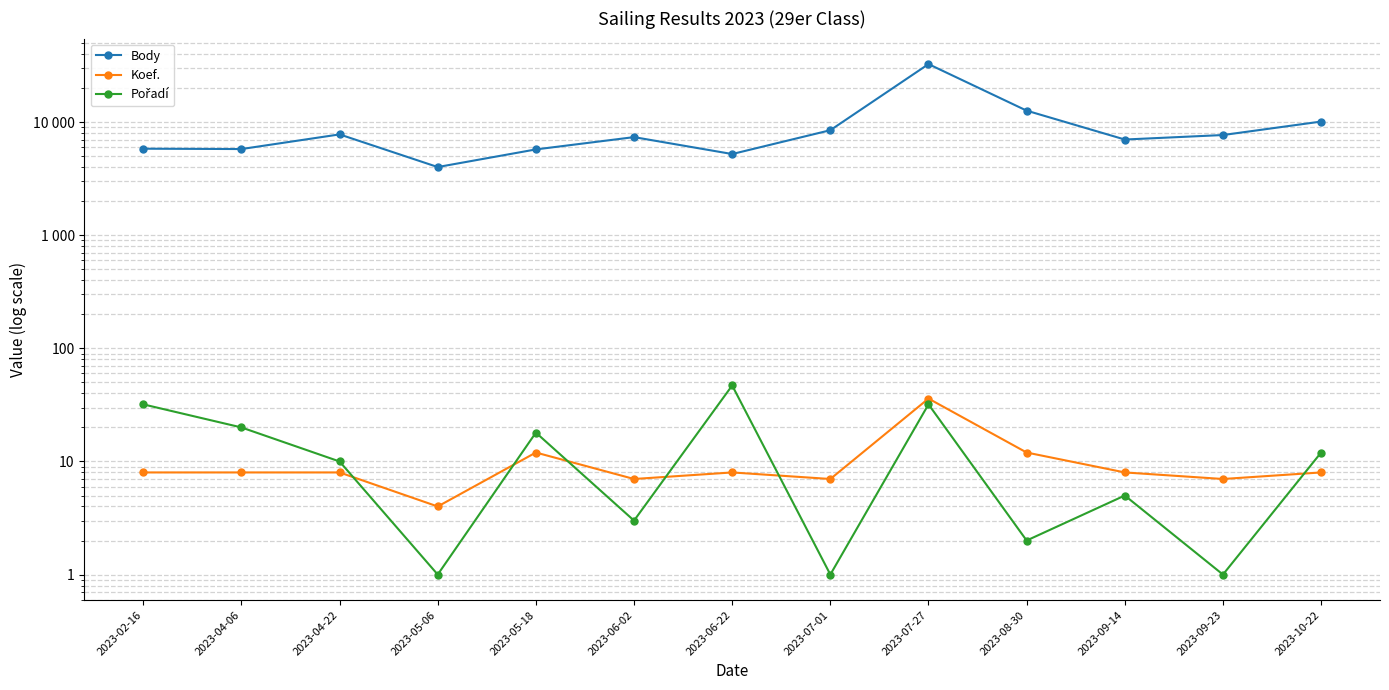

At which category does Koef. reach its first local peak?

2023-05-18